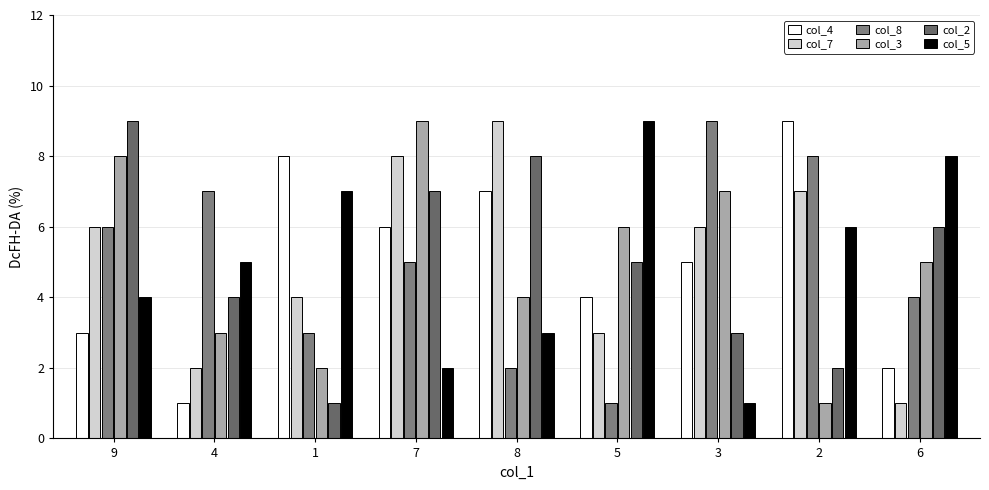

What is the minimum value shown in the chart?

1